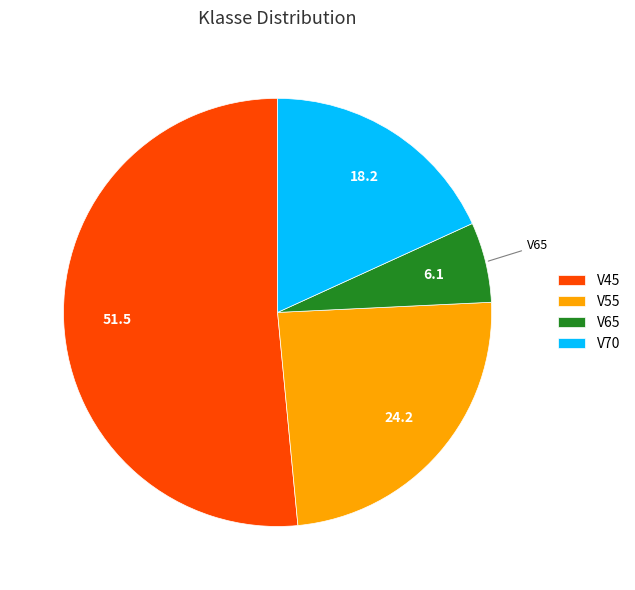

Rank the categories by value from highest to lowest.

V45, V55, V70, V65